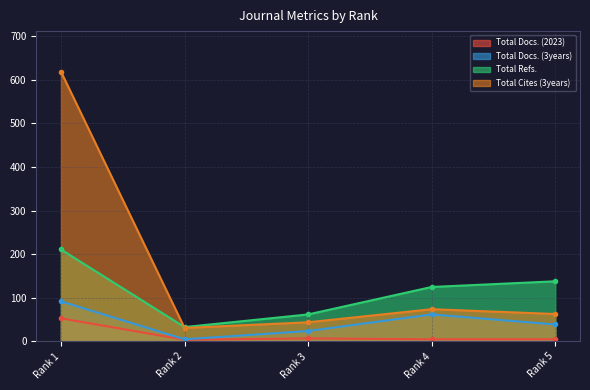

How many interior local valleys does the Total Docs. (2023) series have?

1